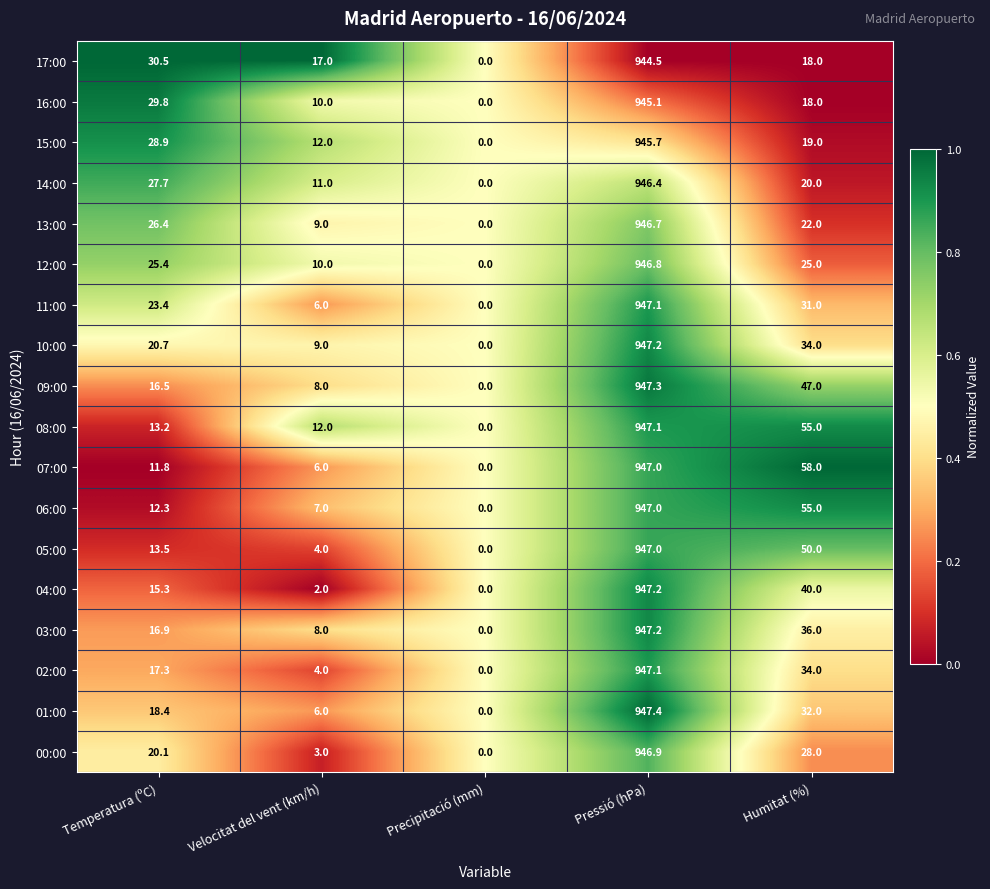

Which series has the largest range (max minus min)?

01:00